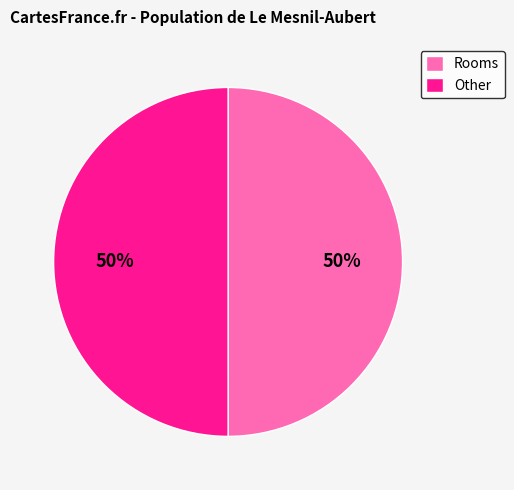

Count the number of slices in the pie.

2